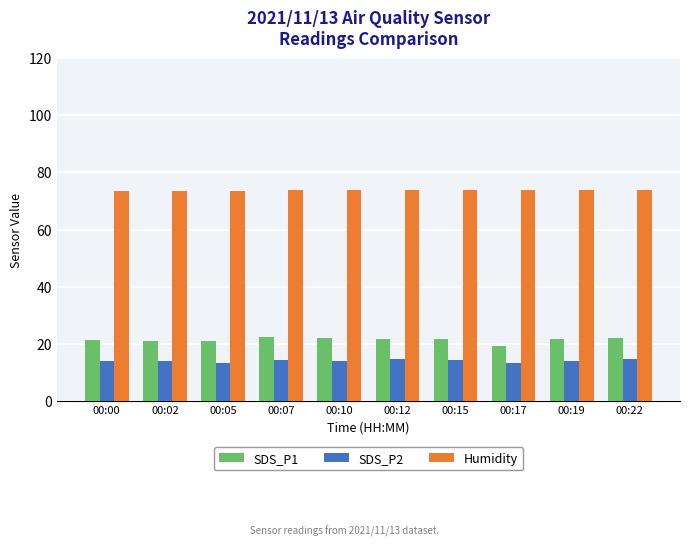

List the series in order of their peak value, highest first.

Humidity, SDS_P1, SDS_P2